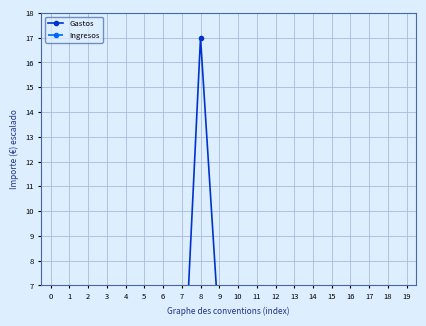

What is the difference between the maximum and minimum values in the Gastos series?

17.0